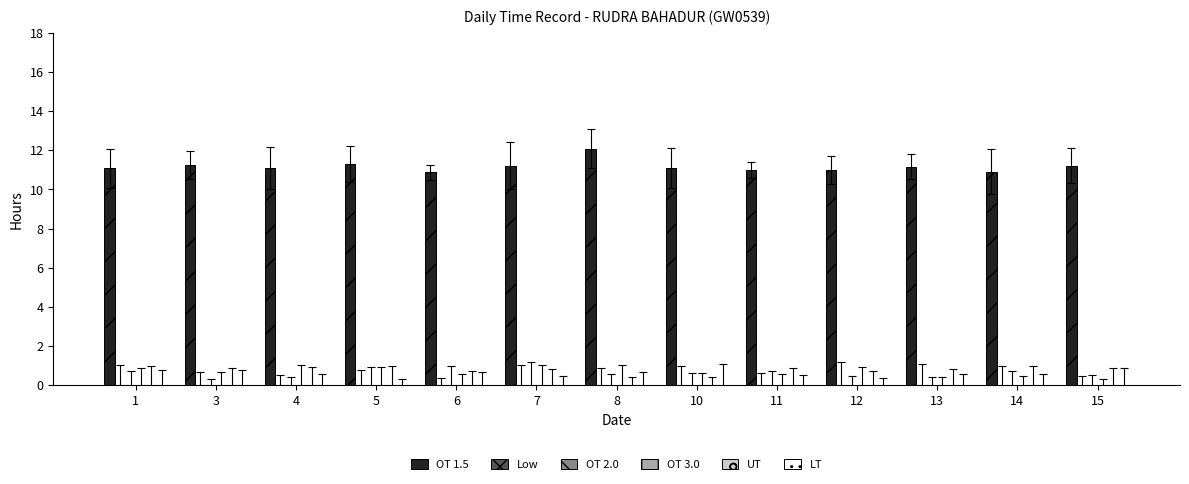

What is the minimum value shown in the chart?

10.9